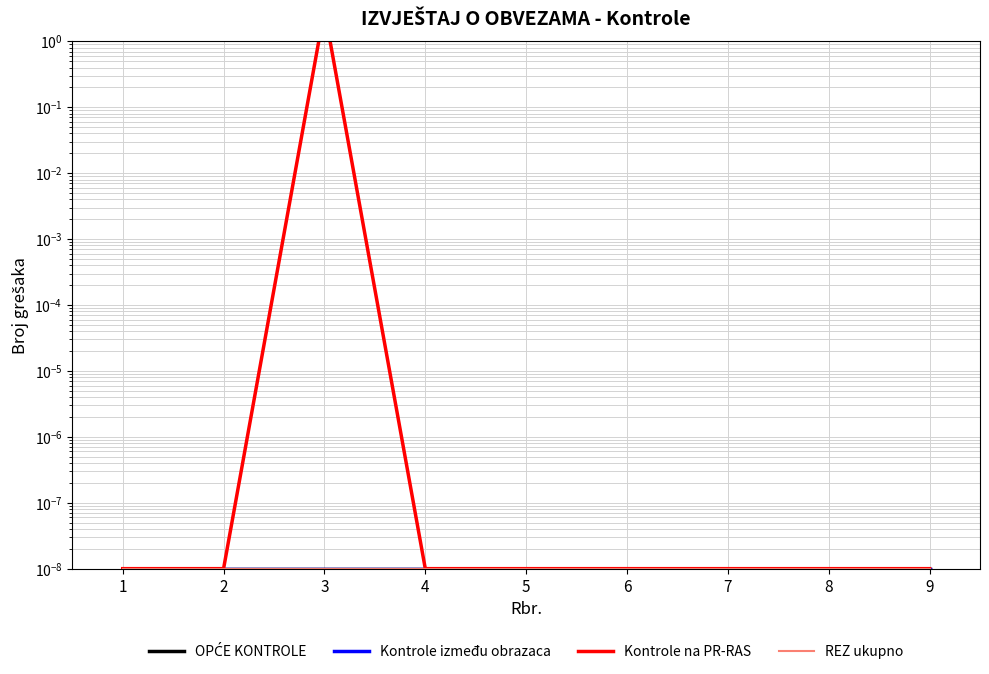

True or false: Kontrole na PR-RAS and OPĆE KONTROLE intersect in this chart.

False